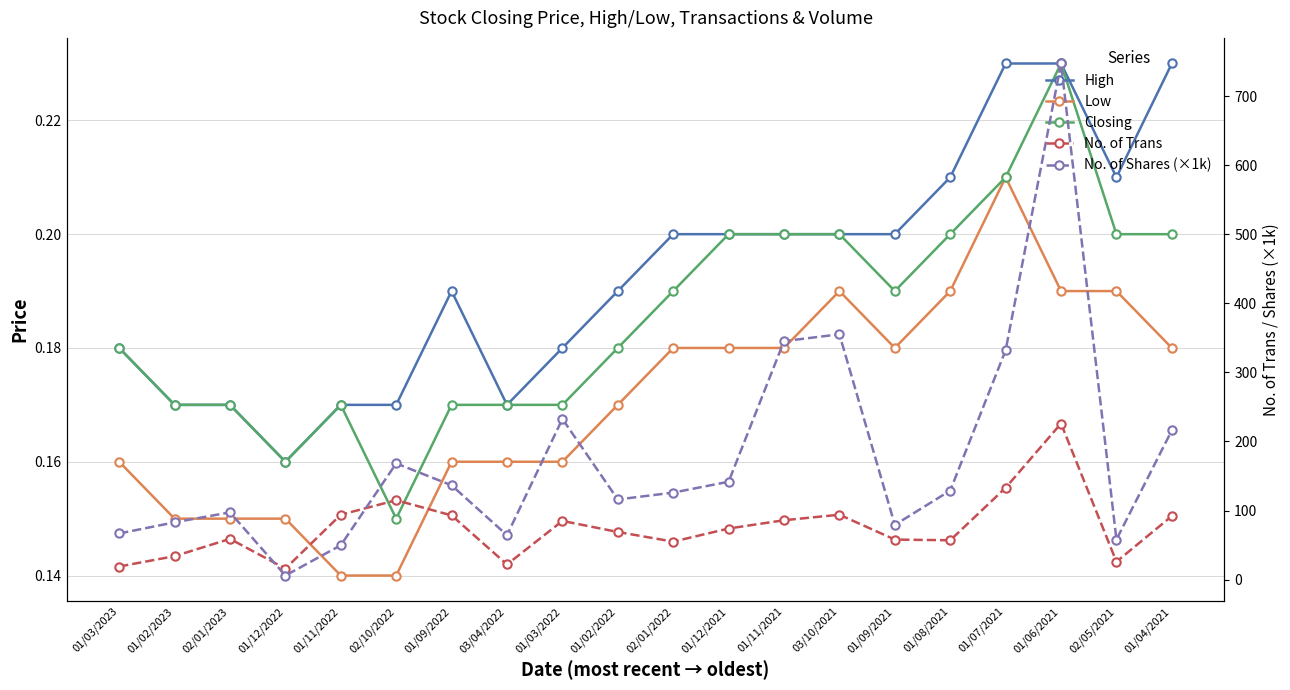

Which series has the largest total across all categories?

No. of Shares (×1k)